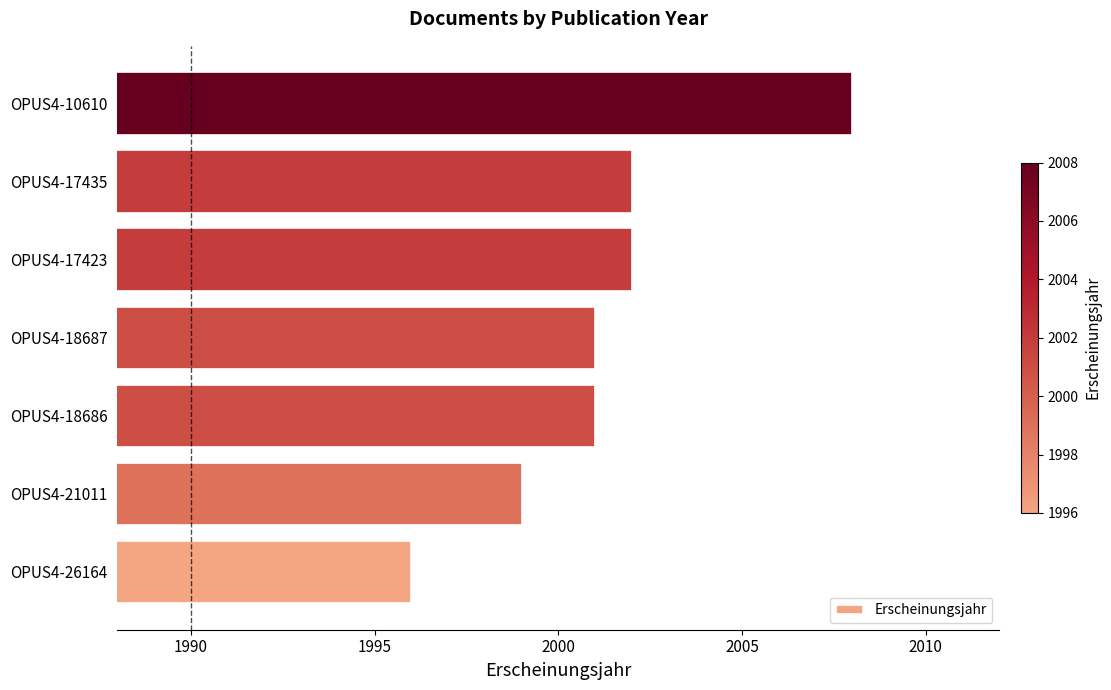

How many bars are there in total?

7